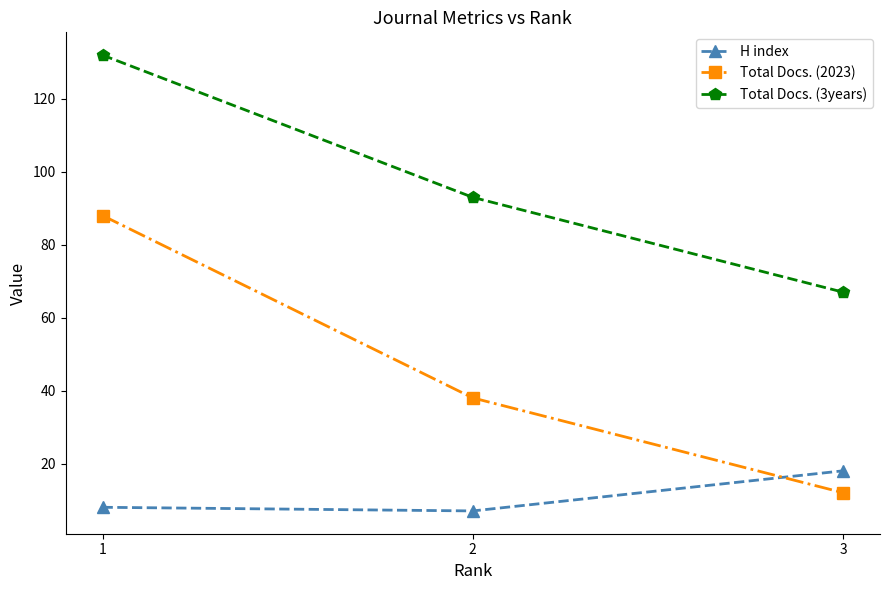

Count the number of data series in this chart.

3